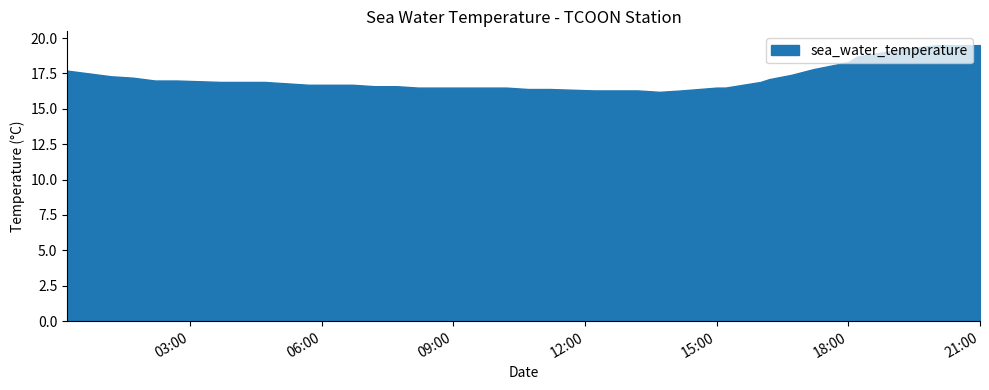

Where is the data nearest to the value 17?

2014-03-01T02:12:00Z